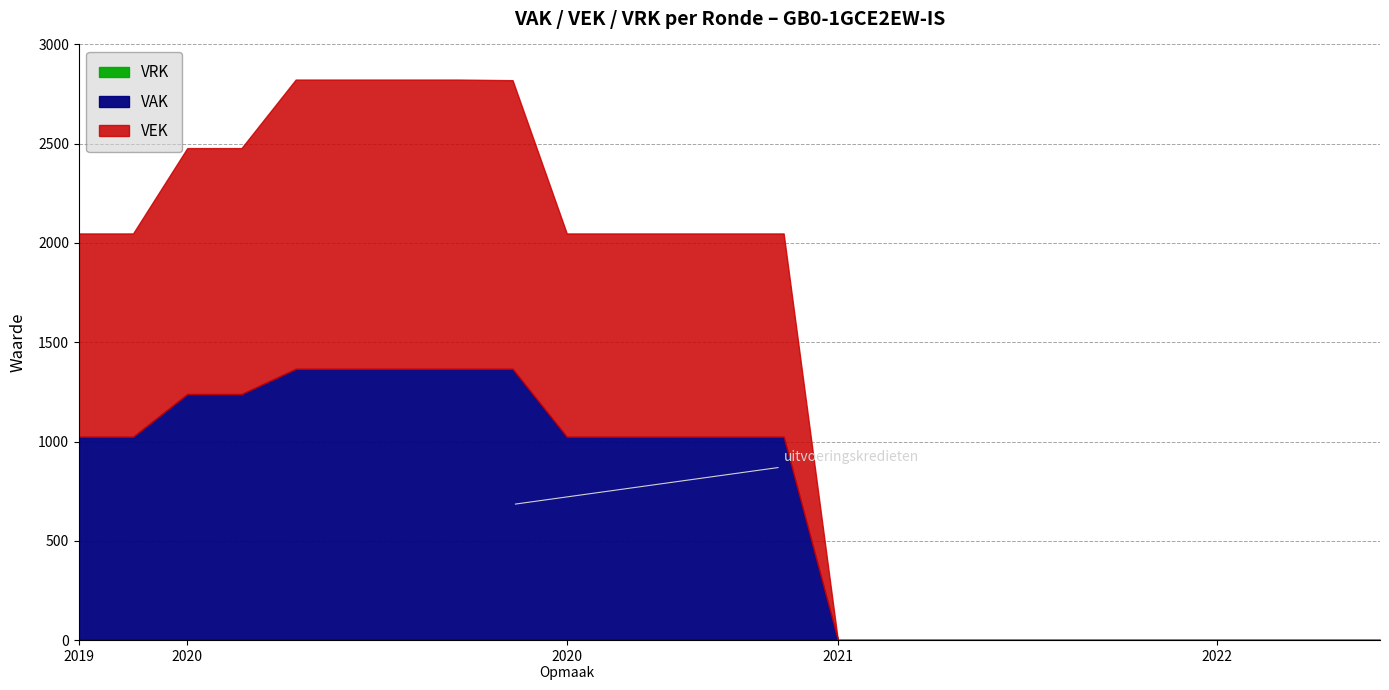

What are all the series names shown in the legend?

VAK, VEK, VRK